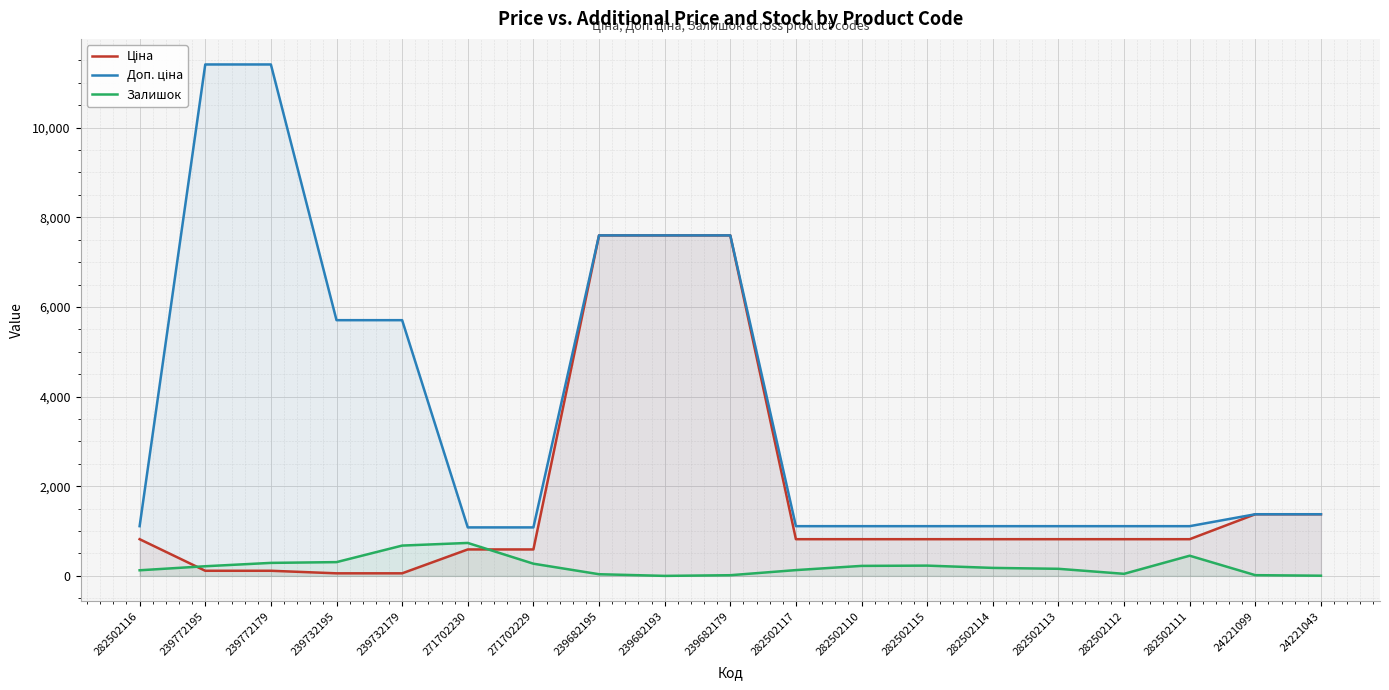

What are all the series names shown in the legend?

Ціна, Доп. ціна, Залишок